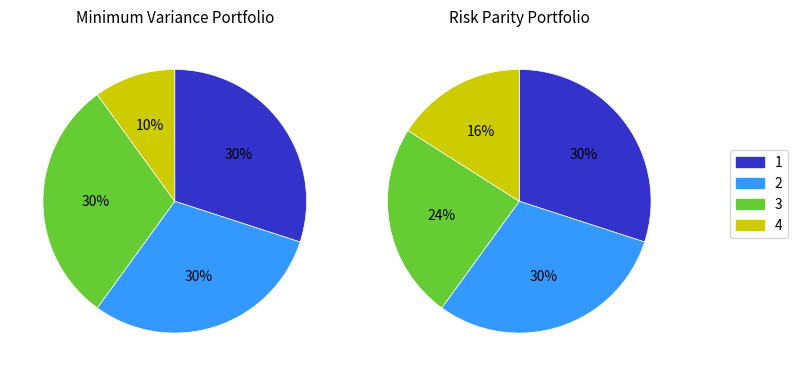

Which series has the largest range (max minus min)?

Minimum Variance Portfolio